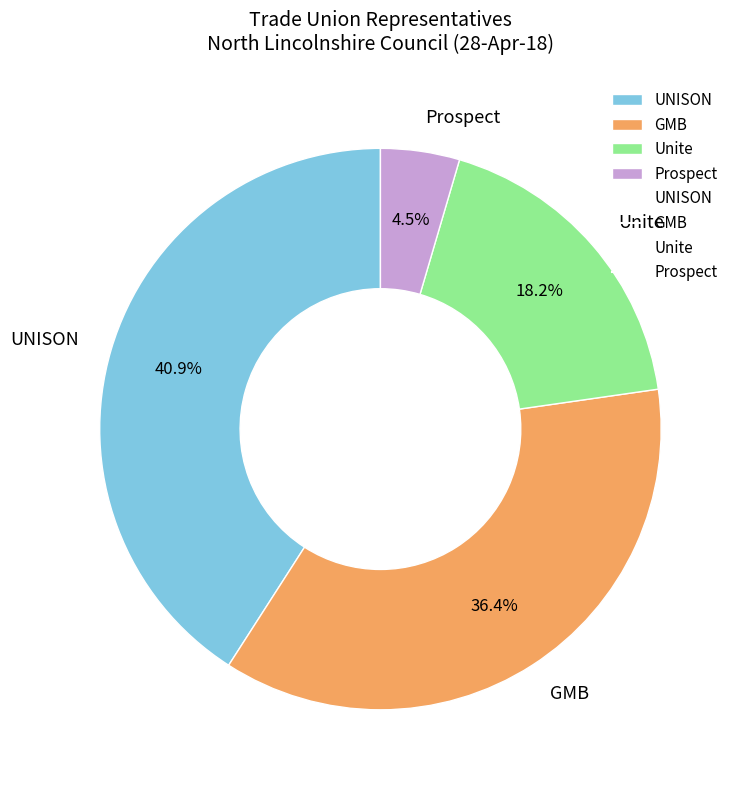

Does Unite represent more than half of the total?

No